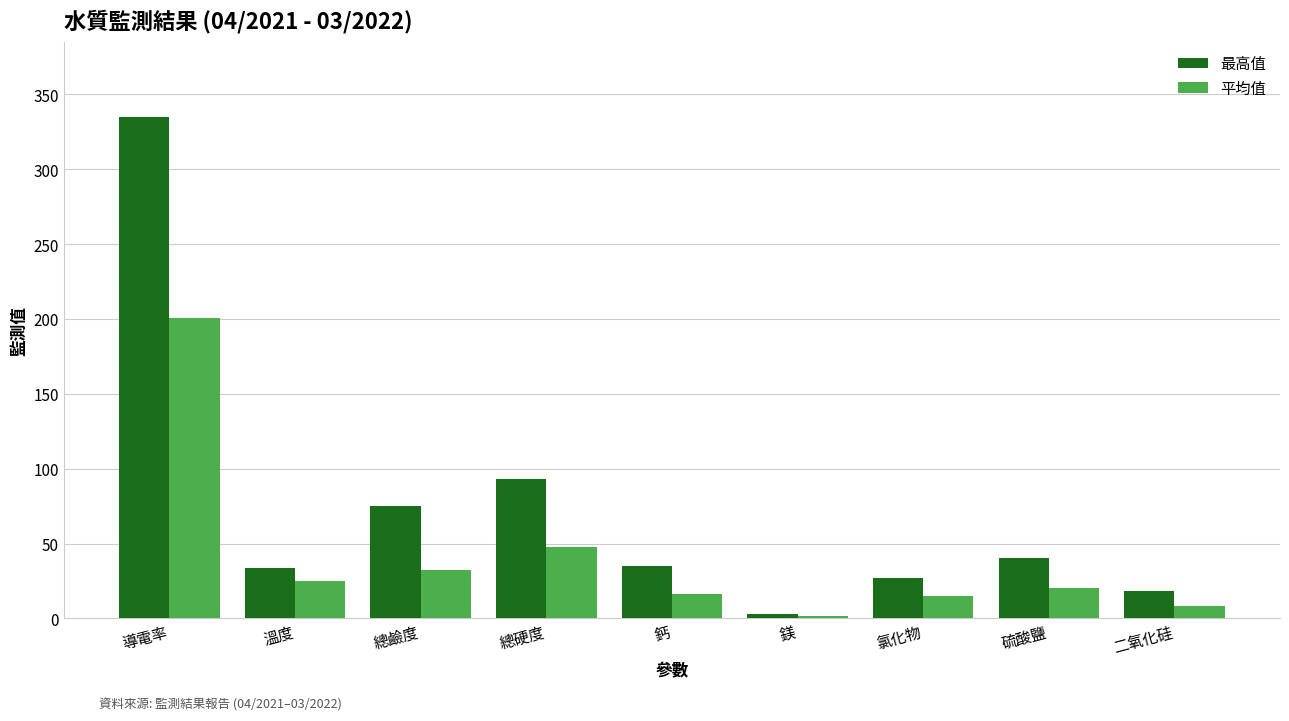

True or false: 最高值 has a value of 15.3 at 鈣.

False